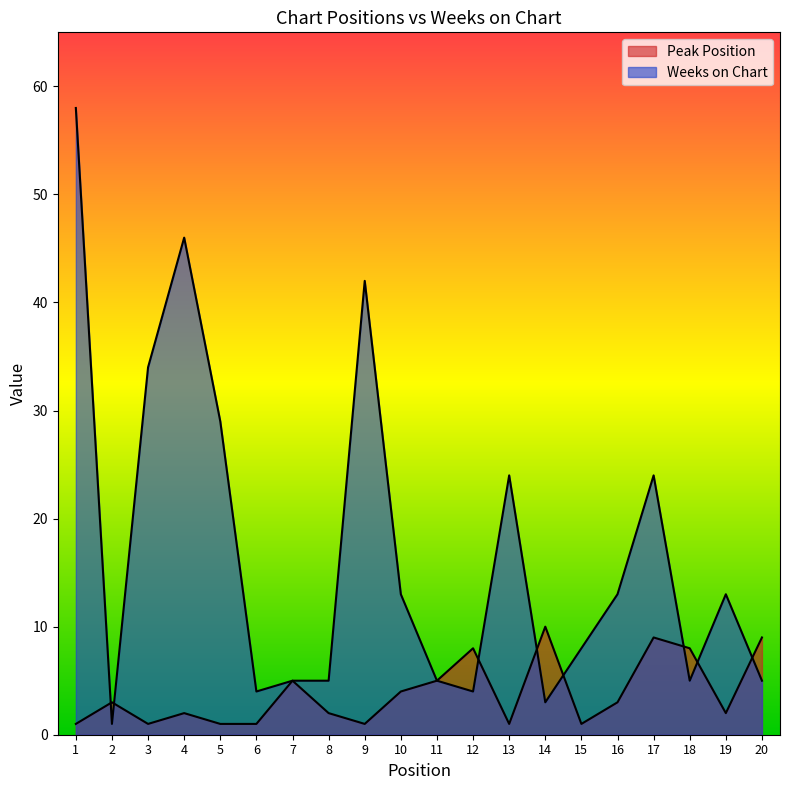

Reading left to right, extract all data points from this chart.

Peak Position: 1=1	2=3	3=1	4=2	5=1	6=1	7=5	8=2	9=1	10=4	11=5	12=8	13=1	14=10	15=1	16=3	17=9	18=8	19=2	20=9
Weeks on Chart: 1=58	2=1	3=34	4=46	5=29	6=4	7=5	8=5	9=42	10=13	11=5	12=4	13=24	14=3	15=8	16=13	17=24	18=5	19=13	20=5